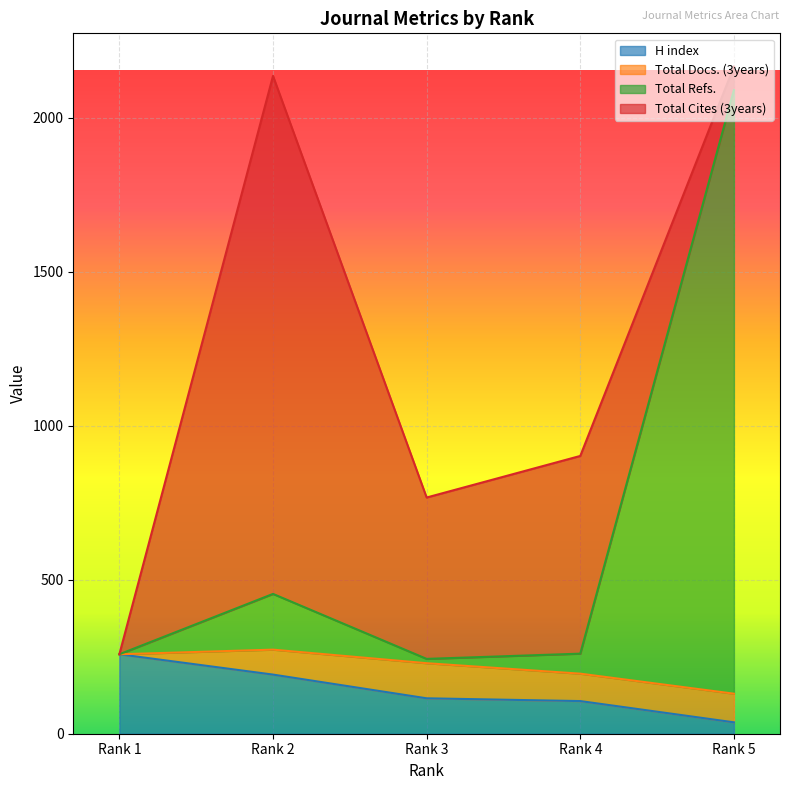

The value of H index at Rank 3 is 115. True or false?

True